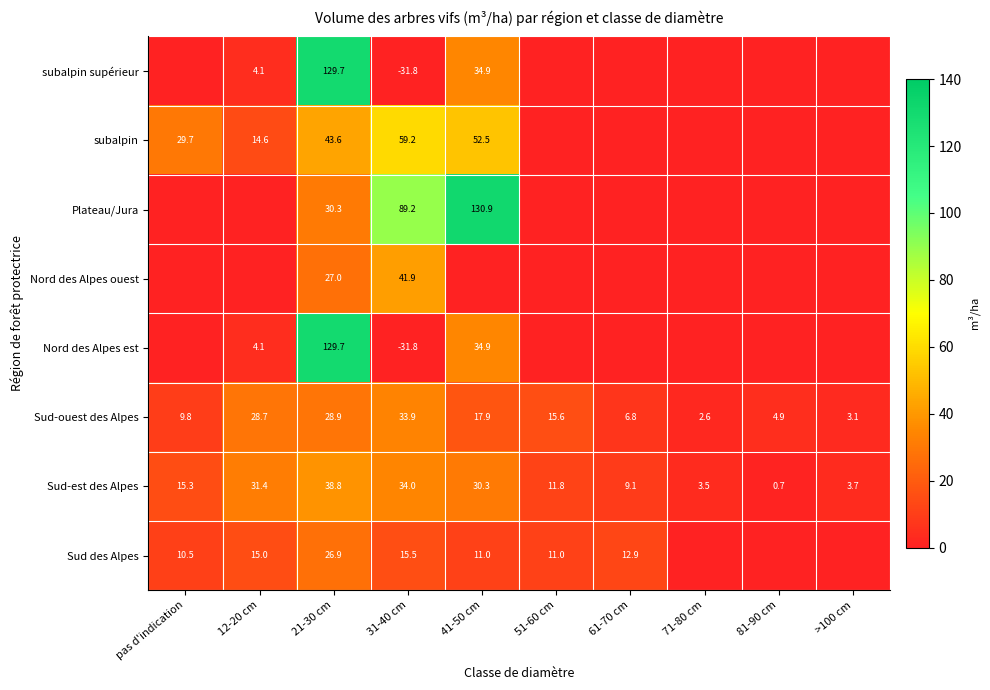

What is the average value of the Sud-ouest des Alpes series?

15.2